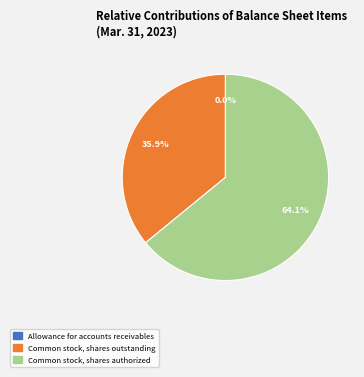

What is the largest slice in the pie chart?

Common stock, shares authorized